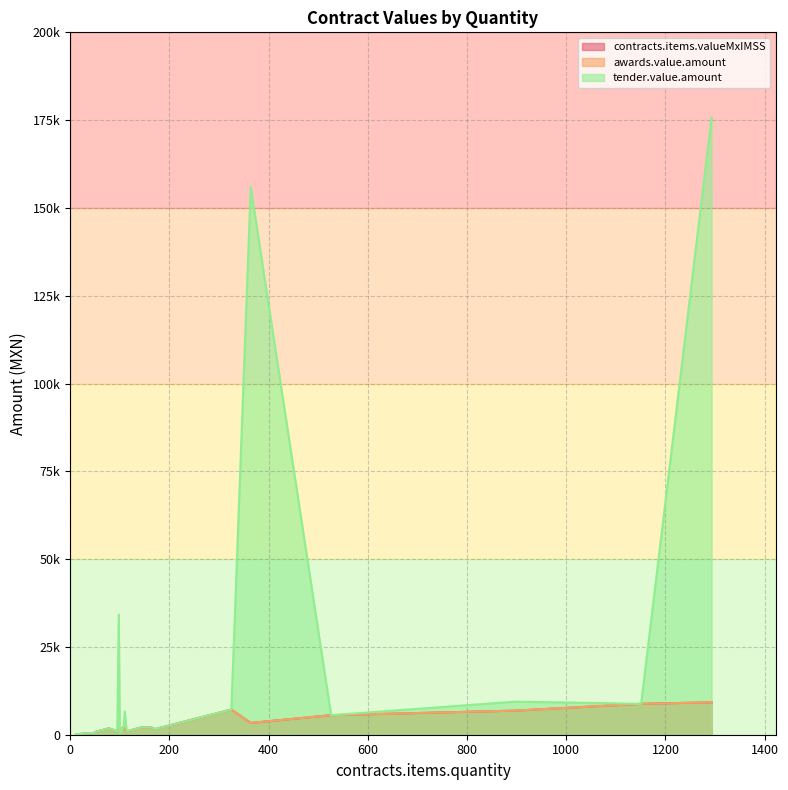

What is the difference between the second highest and minimum values in the contracts.items.valueMxIMSS series?

8664.1